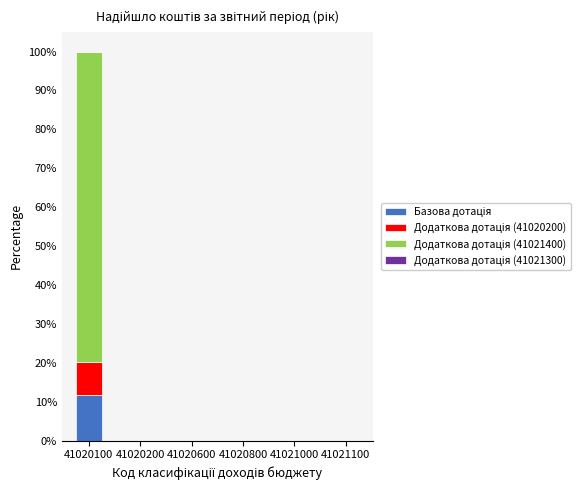

What is the difference between the maximum and minimum values in the Додаткова дотація (41020200) series?

8.7